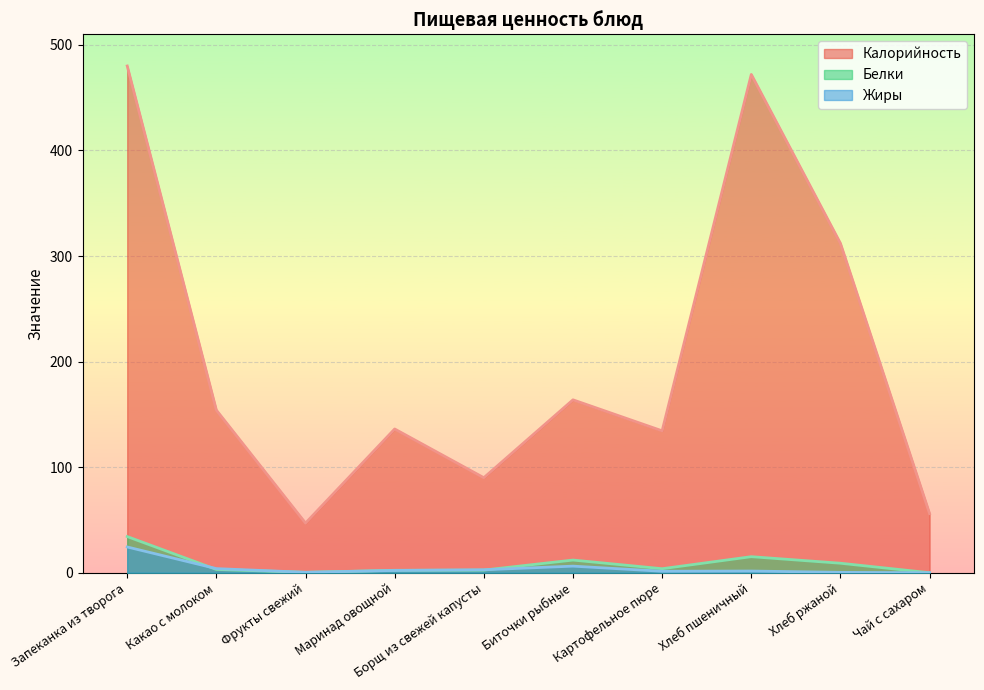

How many intersections are there between Белки and Жиры?

3